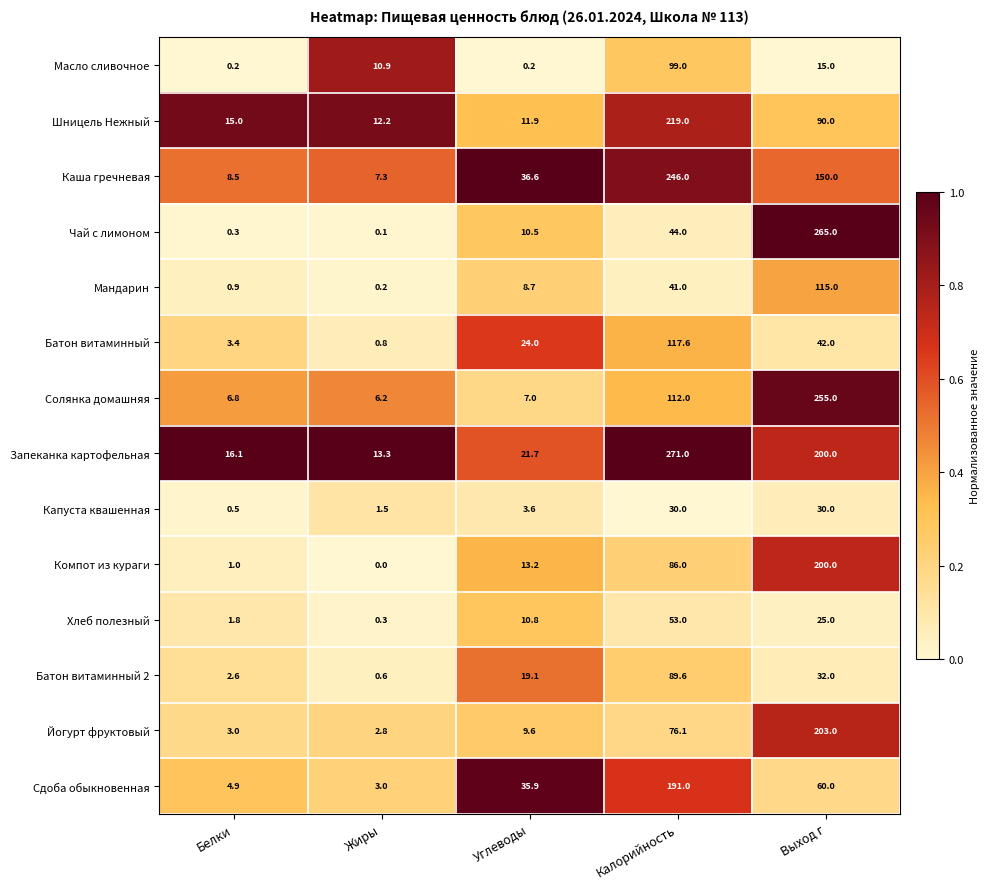

At which label is Капуста квашенная closest to 15?

Углеводы